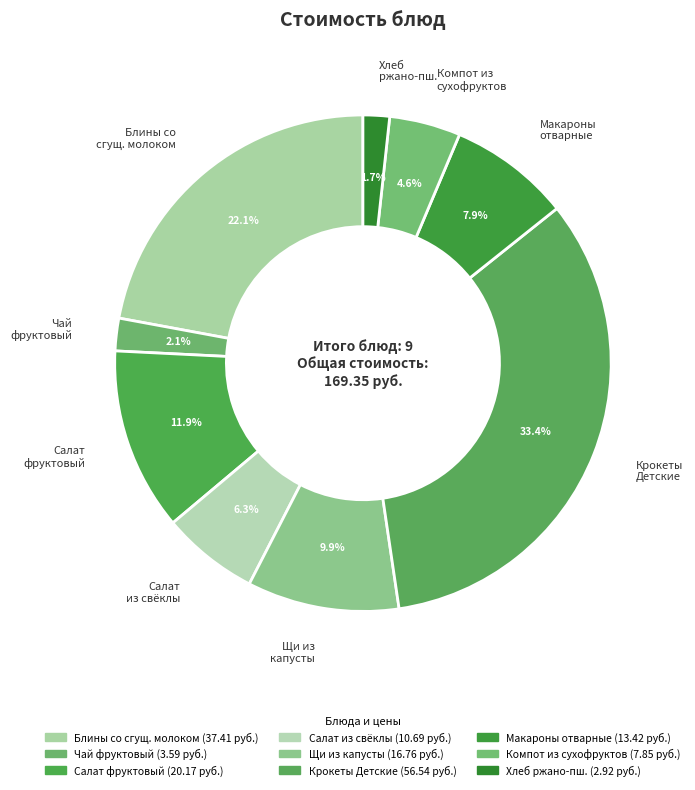

Which slice is the largest?

Крокеты Детские